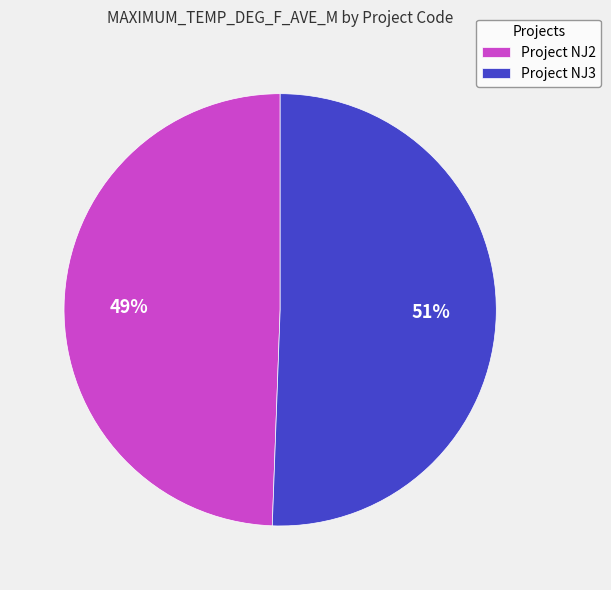

Is the sum of Project NJ2 and Project NJ3 greater than half?

Yes